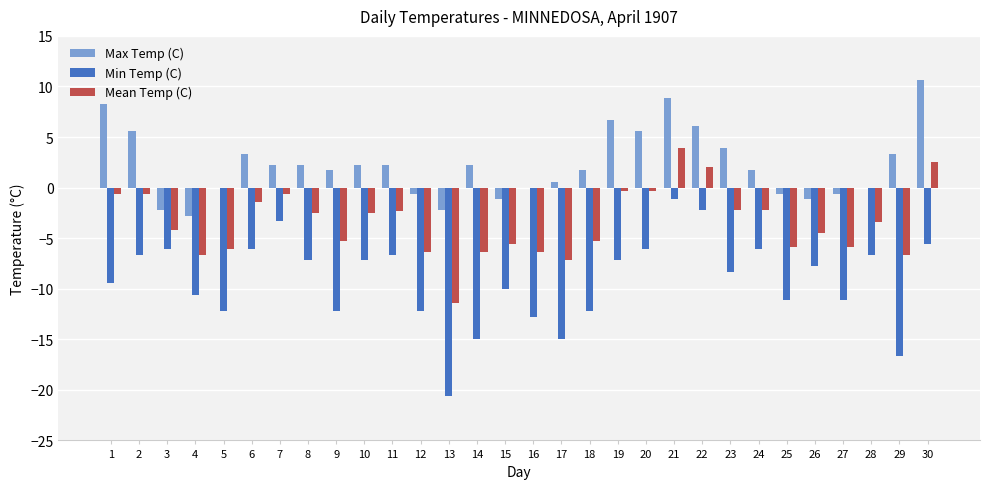

At which category is the sum across all series the highest?

21